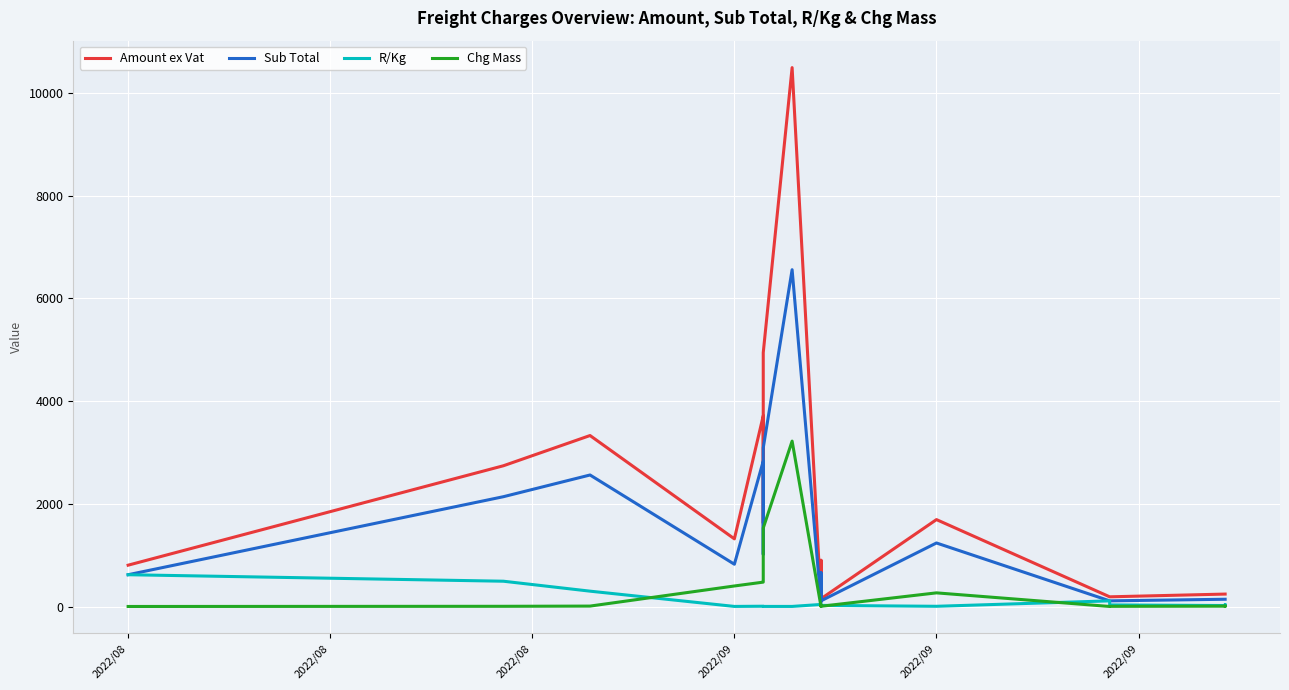

How many interior local peaks does the Chg Mass series have?

4